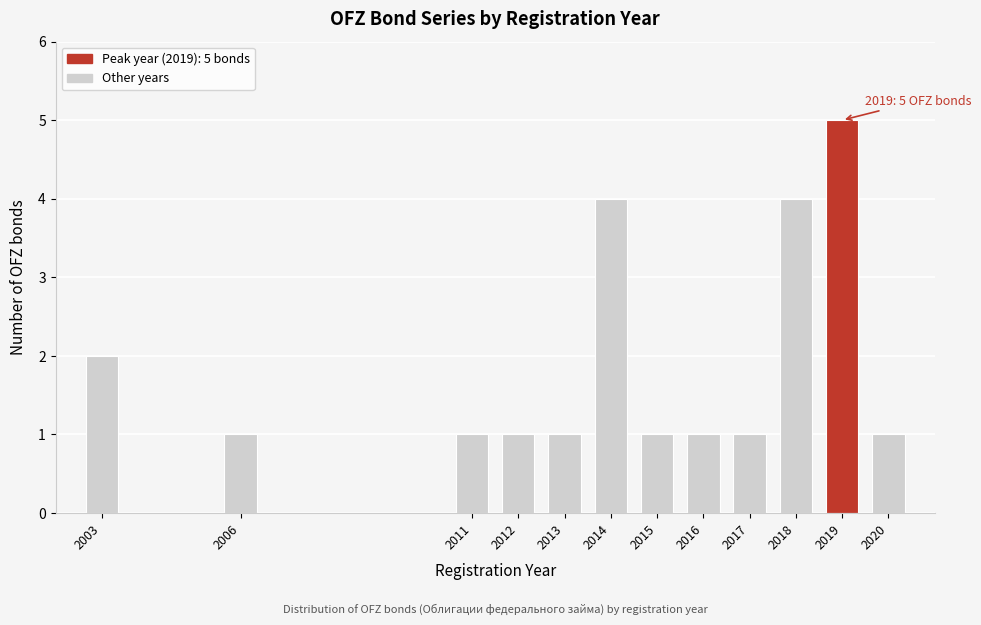

Reading left to right, transcribe all the data shown in this chart.

2003=2	2006=1	2011=1	2012=1	2013=1	2014=4	2015=1	2016=1	2017=1	2018=4	2019=5	2020=1